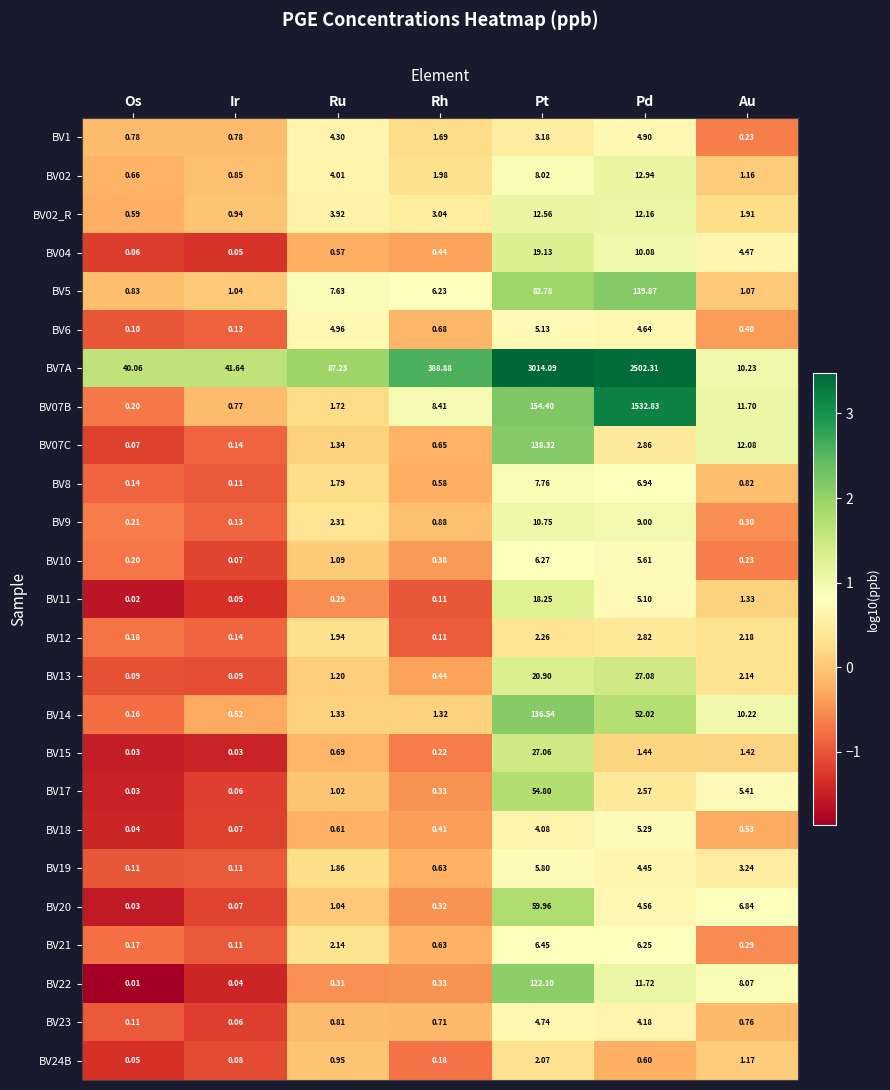

How many BV12 values are between 0 and 1?

4